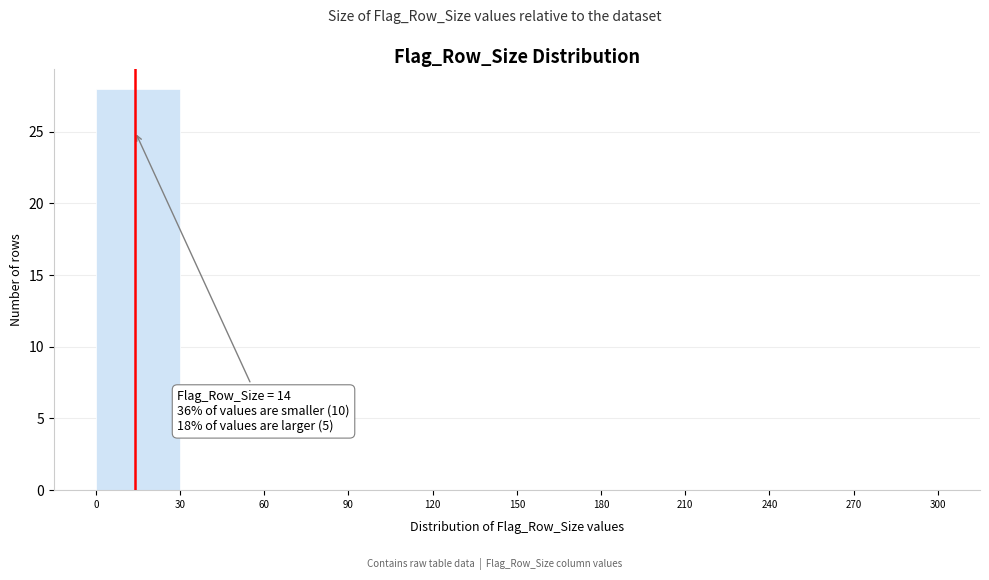

Over which range of the x-axis is the bar tallest?

0 to 30